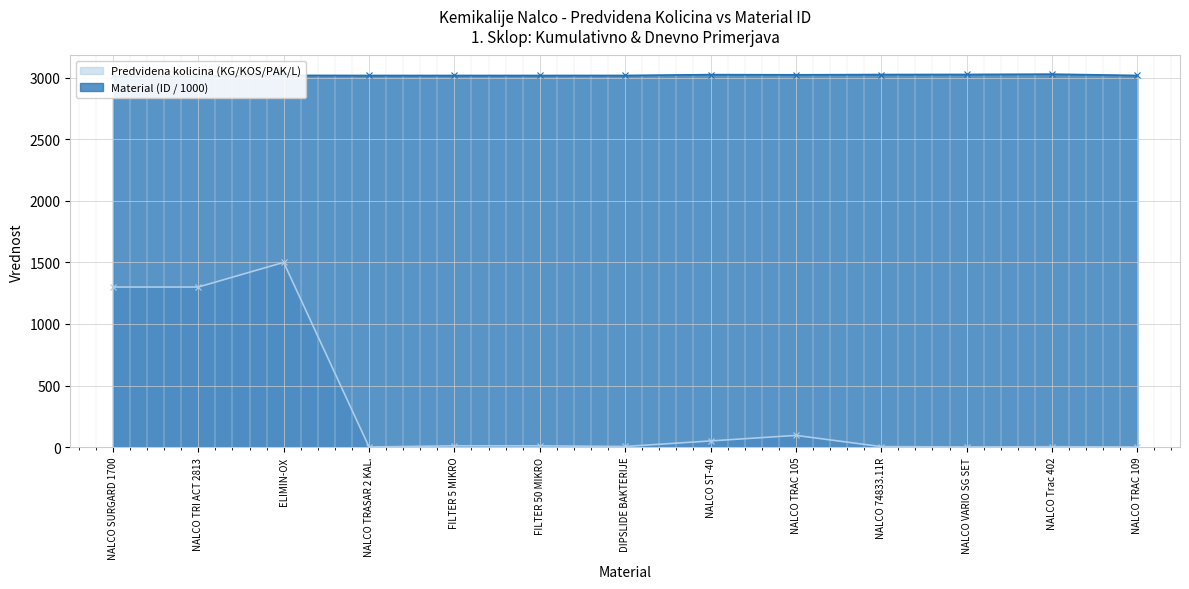

Rank the categories by Material (ID) value from highest to lowest.

NALCO Trac 402, NALCO VARIO SG SET, NALCO 74833.11R, NALCO ST-40, NALCO TRAC 105, ELIMIN-OX, NALCO TRAC 109, DIPSLIDE BAKTERIJE, FILTER 50 MIKRO, FILTER 5 MIKRO, NALCO TRASAR 2 KAL., NALCO SURGARD 1700, NALCO TRI ACT 2813